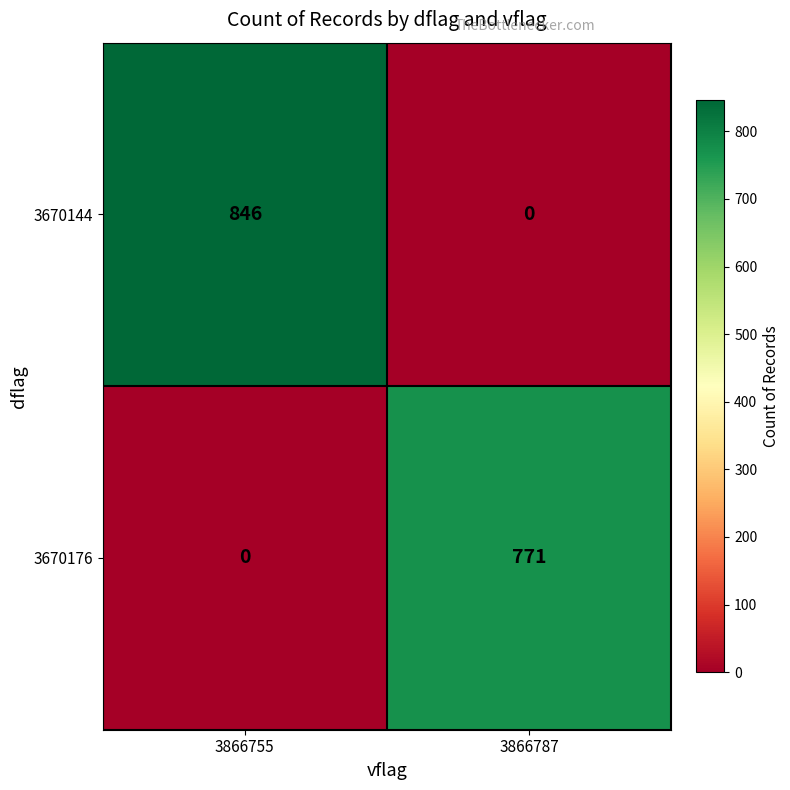

The 3670176 series shows 1013 at 3866787. True or false?

False